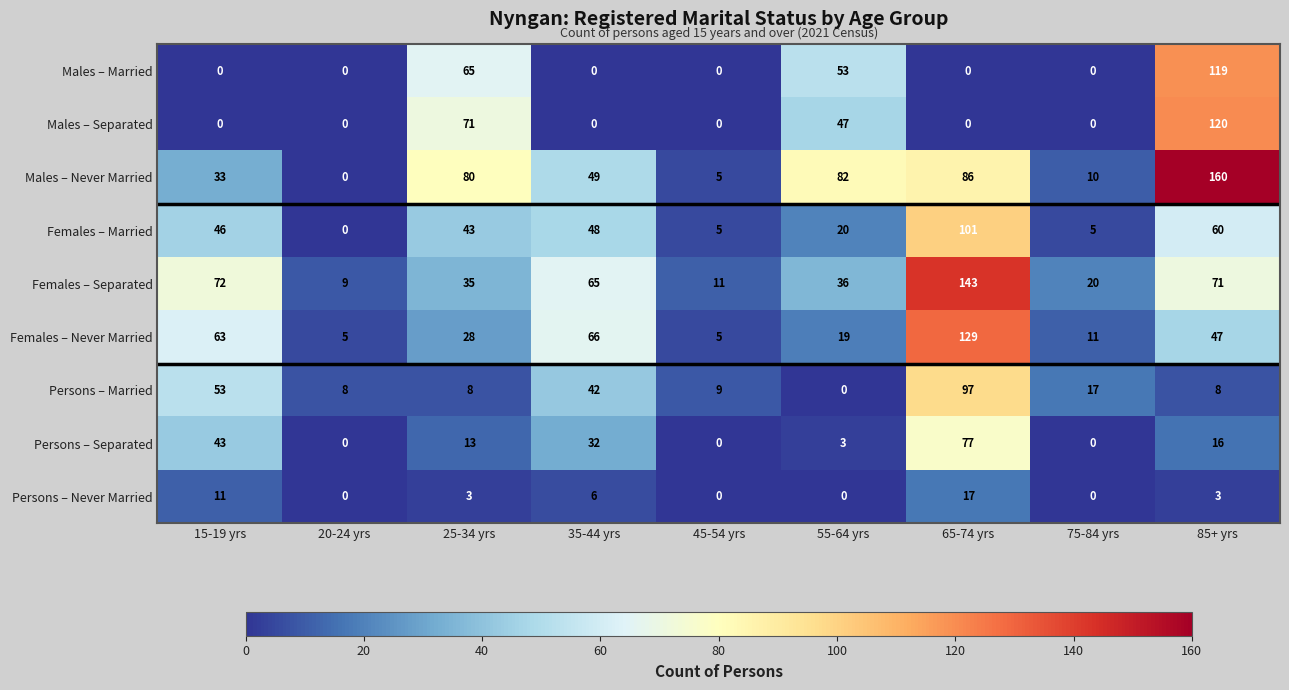

Which series has the largest range (max minus min)?

Males – Never Married